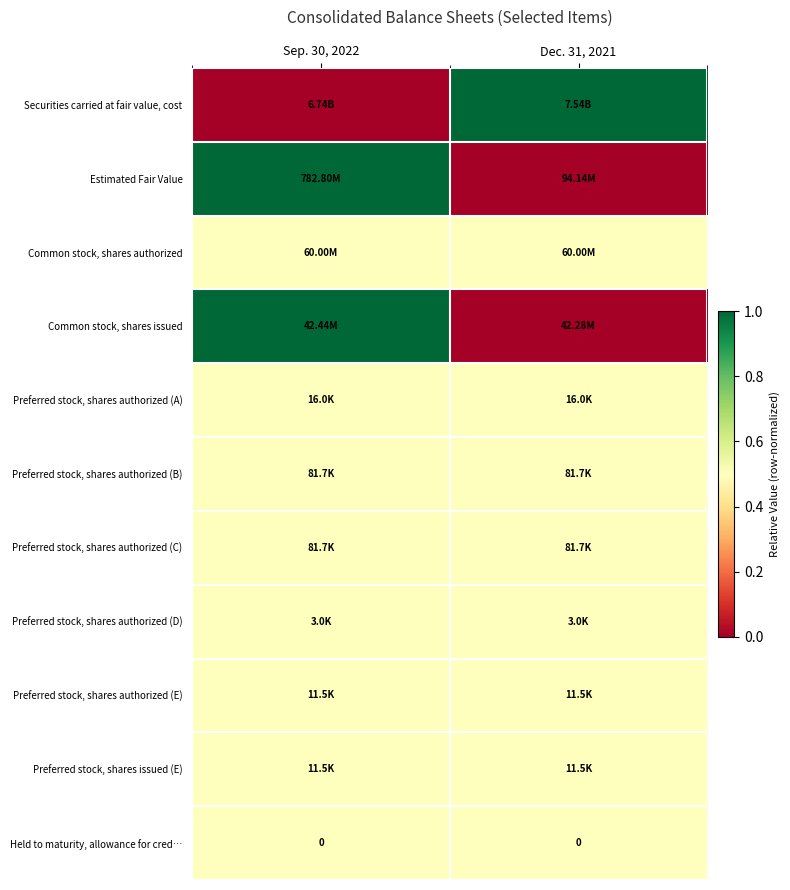

What is the difference between the highest and lowest values at Sep. 30, 2022?

1.0